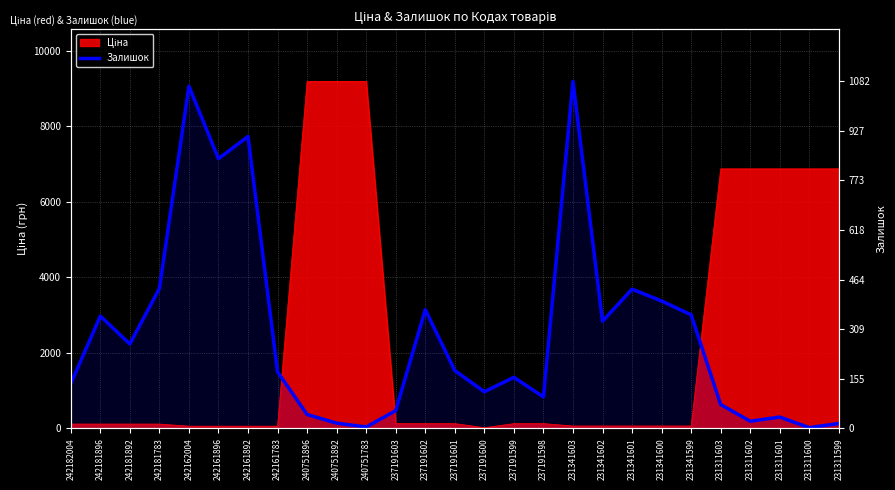

Where is the data nearest to the value 4601?

242181783